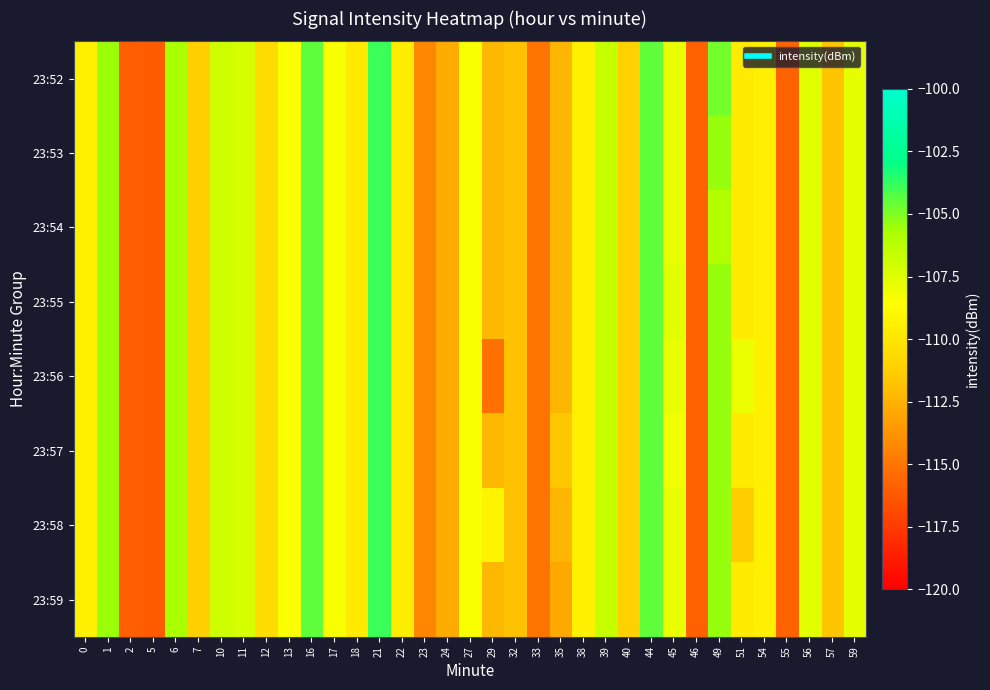

Between 13 and 54, which series saw the biggest shift?

23:52